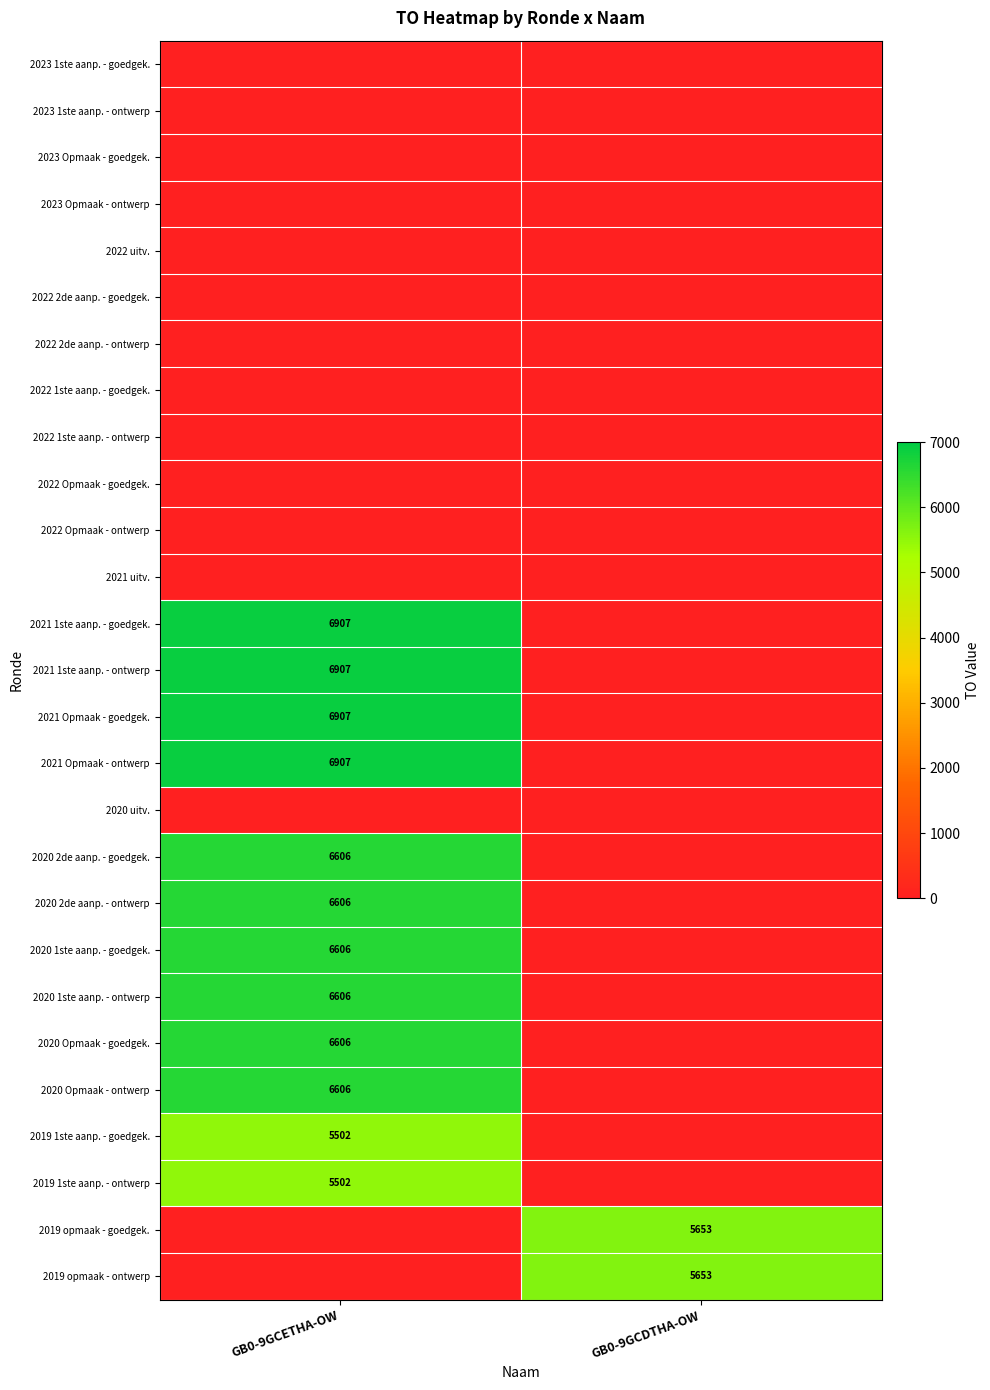

Is it true that 2019 opmaak - goedgek. equals 5653 at GB0-9GCDTHA-OW?

True